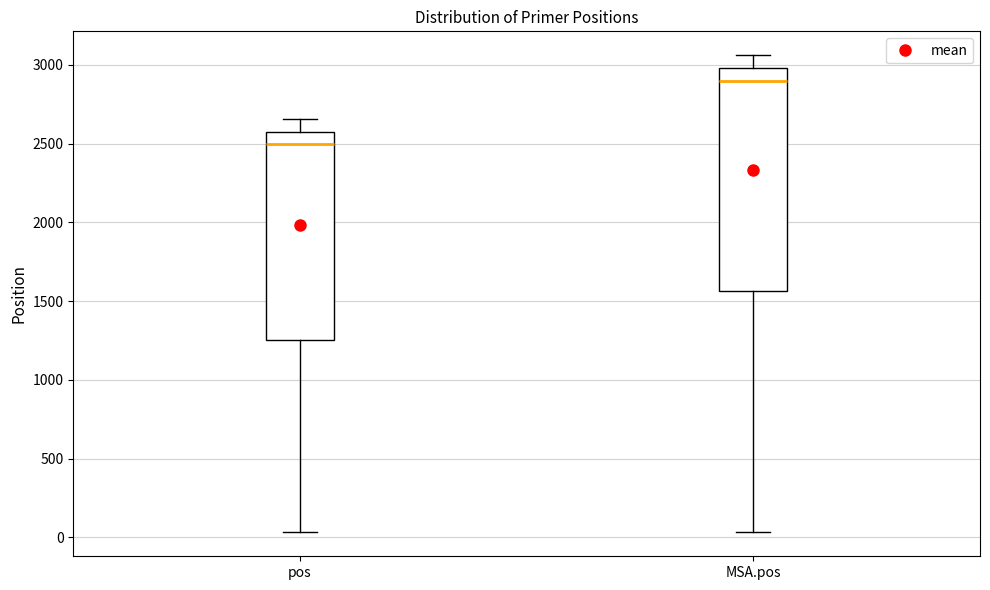

Which box is the tallest, from its lower edge to its upper edge?

MSA.pos